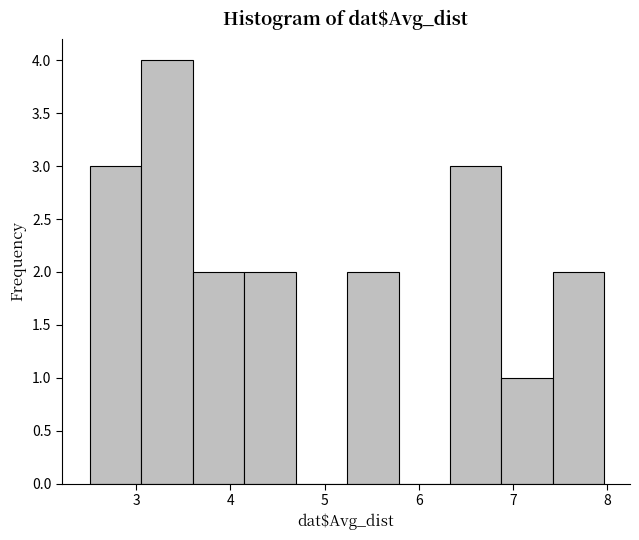

Reading left to right, transcribe this chart: for each bar, give the range it covers on the x-axis and its height. Neither the bar edges nor the heights are printed on the chart, so give them approximately, as read against the axes.

2.5 to 3.1: 3
3.1 to 3.6: 4
3.6 to 4.1: 2
4.1 to 4.7: 2
4.7 to 5.2: 0
5.2 to 5.8: 2
5.8 to 6.3: 0
6.3 to 6.9: 3
6.9 to 7.4: 1
7.4 to 8.0: 2